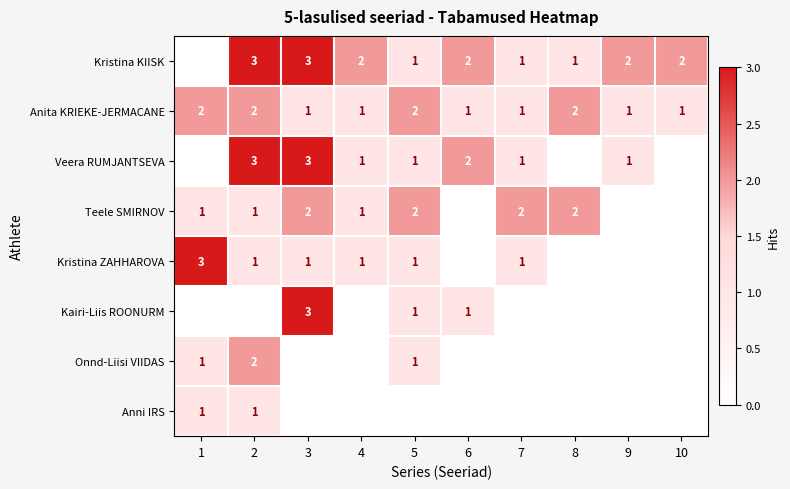

True or false: Kristina ZAHHAROVA has a value of 1 at 7.

True